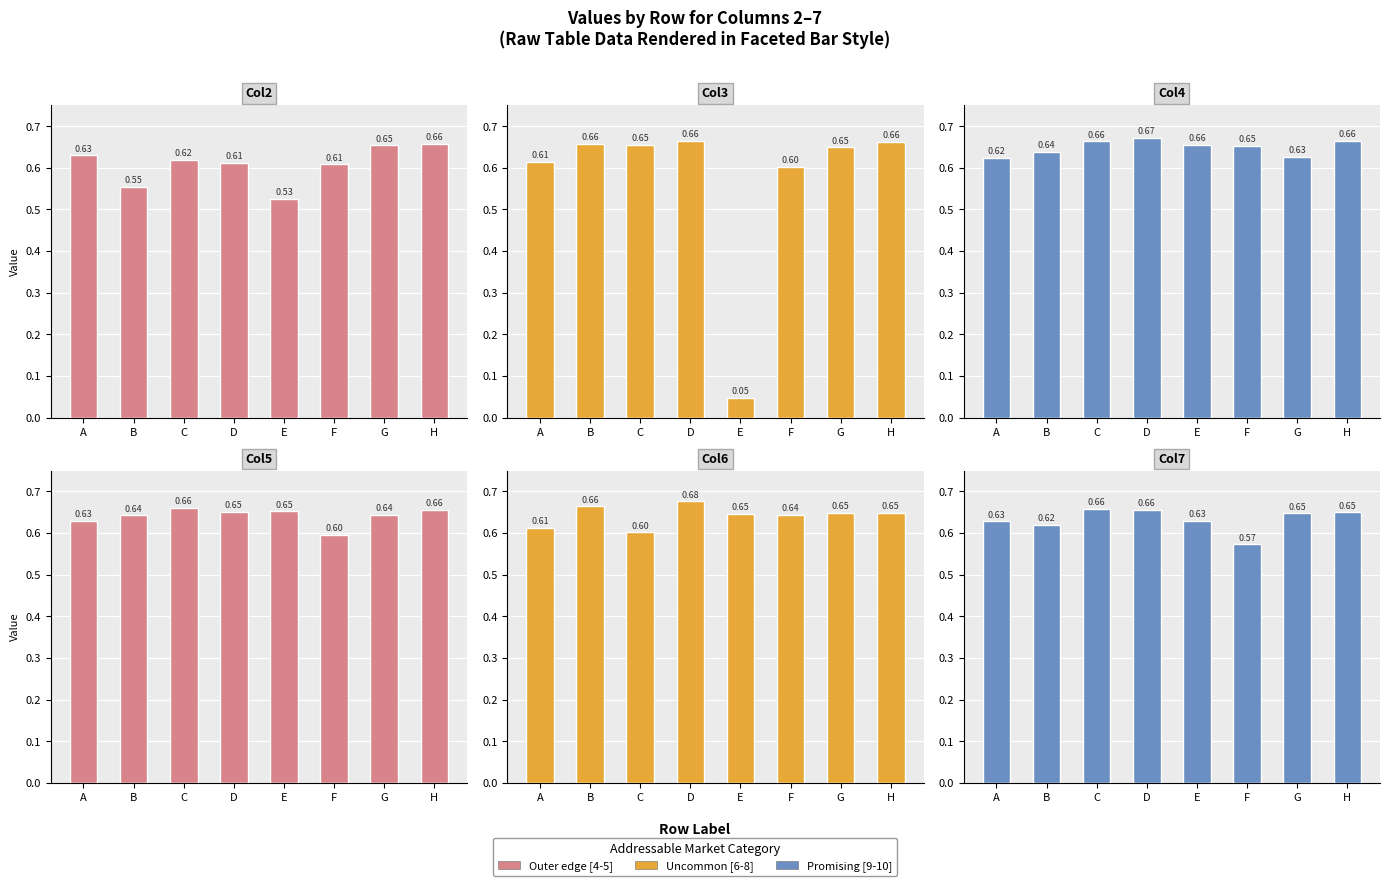

Reading left to right, what are all the values shown in this chart?

Col2: A=0.6	B=0.6	C=0.6	D=0.6	E=0.5	F=0.6	G=0.7	H=0.7
Col3: A=0.6	B=0.7	C=0.7	D=0.7	E=0.0	F=0.6	G=0.6	H=0.7
Col4: A=0.6	B=0.6	C=0.7	D=0.7	E=0.7	F=0.7	G=0.6	H=0.7
Col5: A=0.6	B=0.6	C=0.7	D=0.7	E=0.7	F=0.6	G=0.6	H=0.7
Col6: A=0.6	B=0.7	C=0.6	D=0.7	E=0.6	F=0.6	G=0.6	H=0.6
Col7: A=0.6	B=0.6	C=0.7	D=0.7	E=0.6	F=0.6	G=0.6	H=0.6